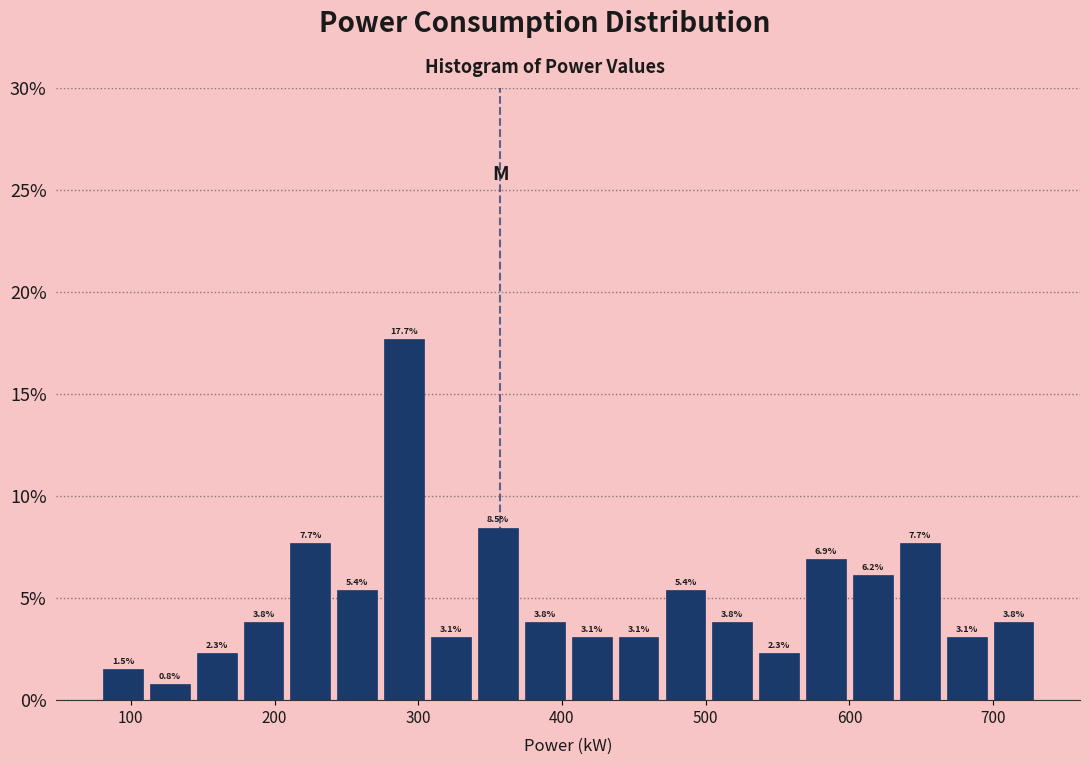

Read against the x-axis, roughly where is the centre of the tallest bar?

290